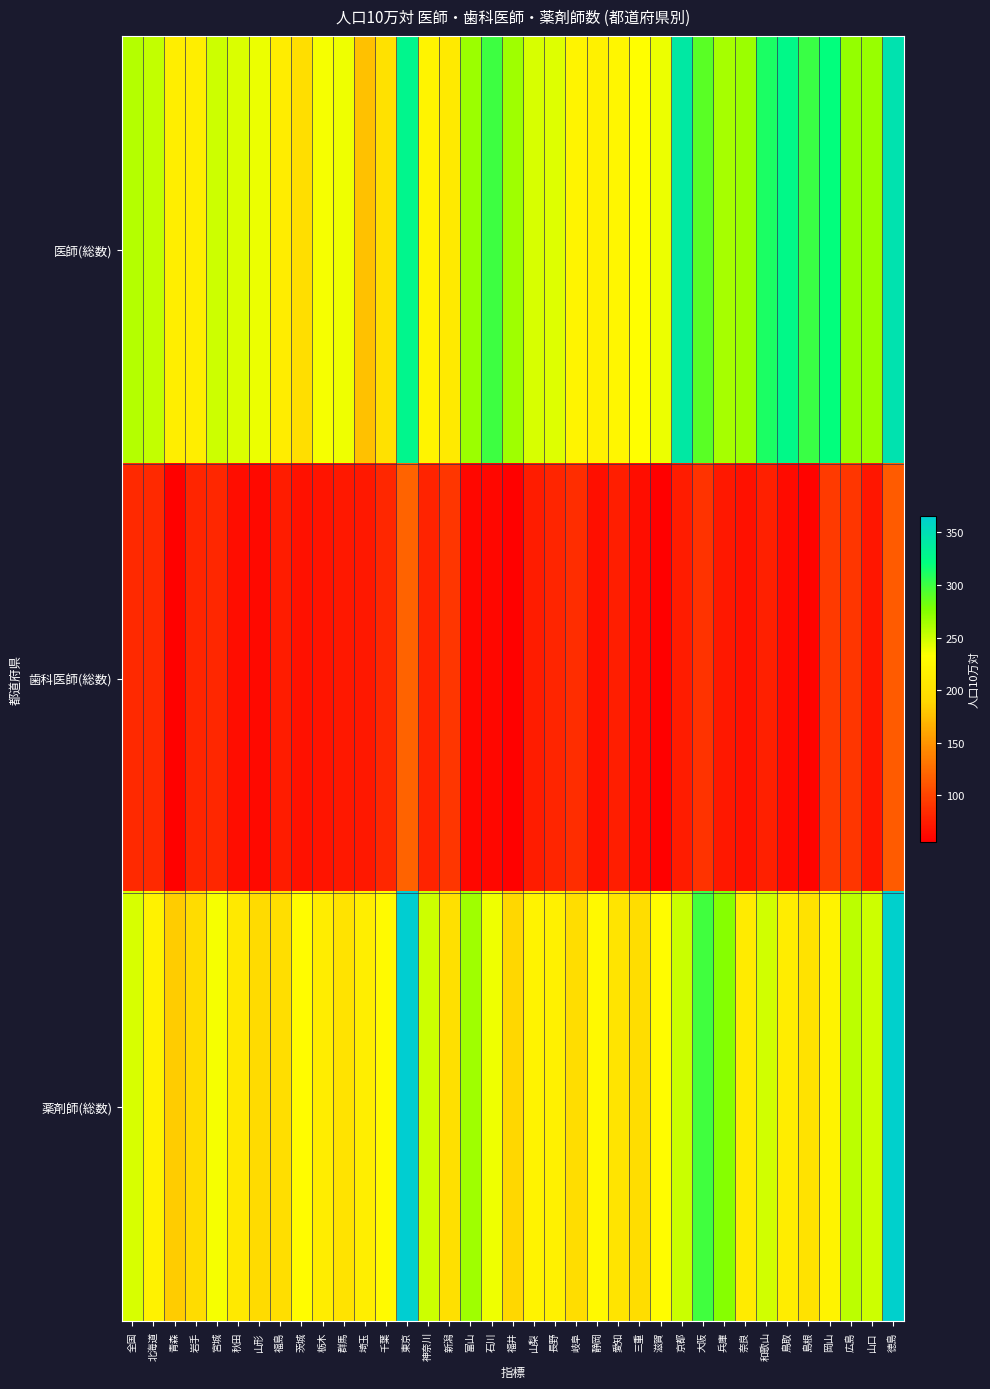

Reading left to right, what are all the values shown in this chart?

医師(総数): 全国=258.8	北海道=254.0	青森=214.7	岩手=215.4	宮城=250.1	秋田=246.0	山形=239.8	福島=214.2	茨城=197.5	栃木=236.0	群馬=238.4	埼玉=176.4	千葉=201.2	東京=328.4	神奈川=220.7	新潟=210.5	富山=267.4	石川=300.1	福井=265.8	山梨=246.8	長野=244.1	岐阜=221.1	静岡=217.2	愛知=224.1	三重=232.2	滋賀=239.8	京都=341.5	大阪=289.9	兵庫=263.7	奈良=267.5	和歌山=311.8	鳥取=326.4	島根=301.5	岡山=320.8	広島=270.1	山口=268.2	徳島=346.7
歯科医師(総数): 全国=83.0	北海道=83.6	青森=58.6	岩手=81.0	宮城=81.7	秋田=65.1	山形=62.7	福島=74.5	茨城=67.9	栃木=69.6	群馬=72.4	埼玉=73.1	千葉=82.4	東京=120.1	神奈川=80.3	新潟=91.7	富山=62.2	石川=62.1	福井=57.5	山梨=74.4	長野=80.5	岐阜=85.4	静岡=66.8	愛知=76.1	三重=65.7	滋賀=56.2	京都=74.5	大阪=89.2	兵庫=73.1	奈良=68.0	和歌山=77.0	鳥取=63.8	島根=59.0	岡山=93.7	広島=91.5	山口=71.2	徳島=114.3
薬剤師(総数): 全国=246.2	北海道=219.1	青森=182.6	岩手=195.1	宮城=235.5	秋田=209.6	山形=193.5	福島=197.0	茨城=229.5	栃木=213.8	群馬=203.0	埼玉=215.5	千葉=228.3	東京=365.8	神奈川=249.7	新潟=199.3	富山=266.1	石川=238.7	福井=189.4	山梨=220.0	長野=217.8	岐阜=196.3	静岡=227.4	愛知=204.9	三重=196.0	滋賀=229.8	京都=251.6	大阪=298.2	兵庫=274.8	奈良=211.4	和歌山=248.8	鳥取=214.3	島根=202.5	岡山=219.5	広島=256.6	山口=250.6	徳島=363.3